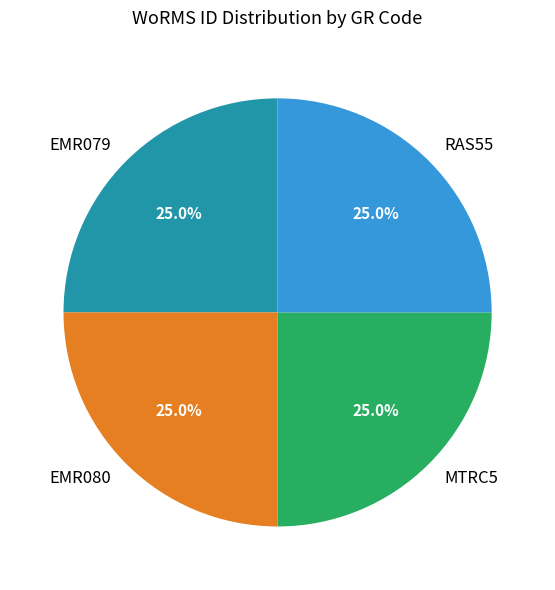

To the nearest percent, what is the average slice percentage?

25%